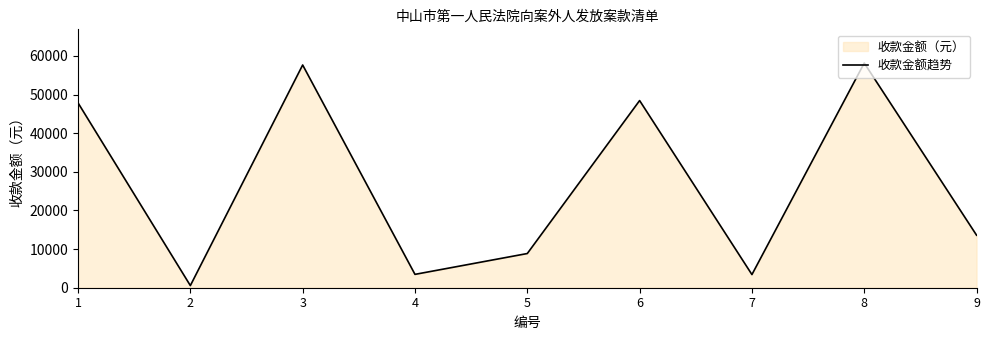

What is the value of the 1st point from the left?

47849.7